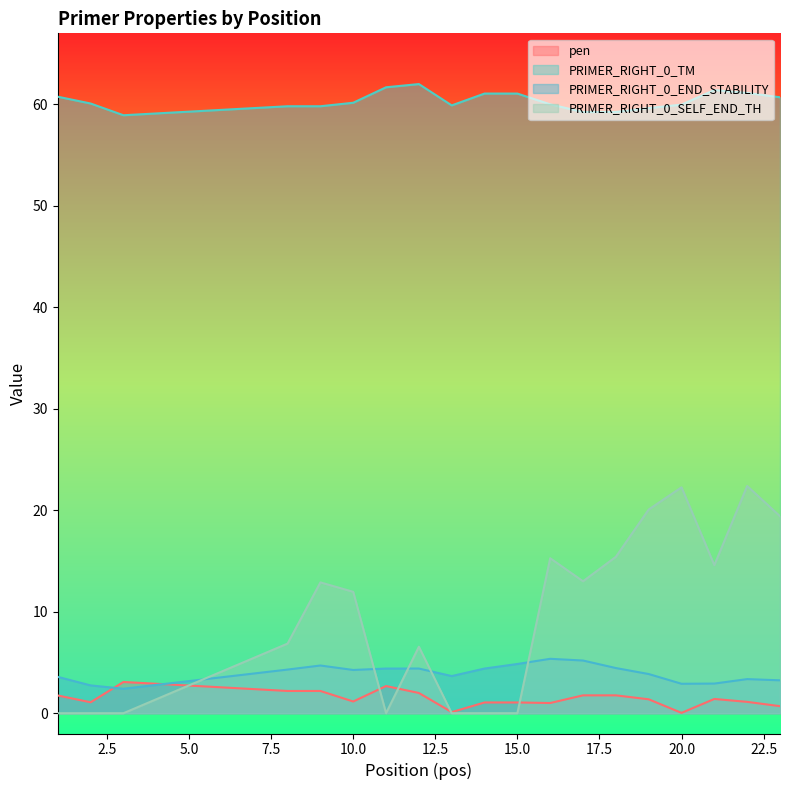

True or false: PRIMER_RIGHT_0_TM and pen cross at least once.

False